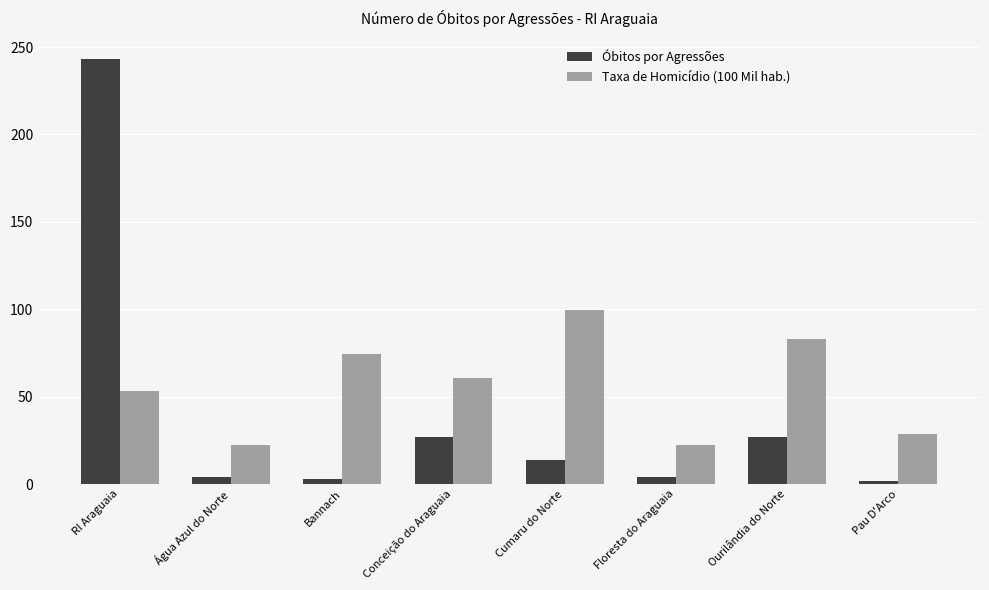

What is the approximate value of Óbitos por Agressões at Cumaru do Norte?

14.0